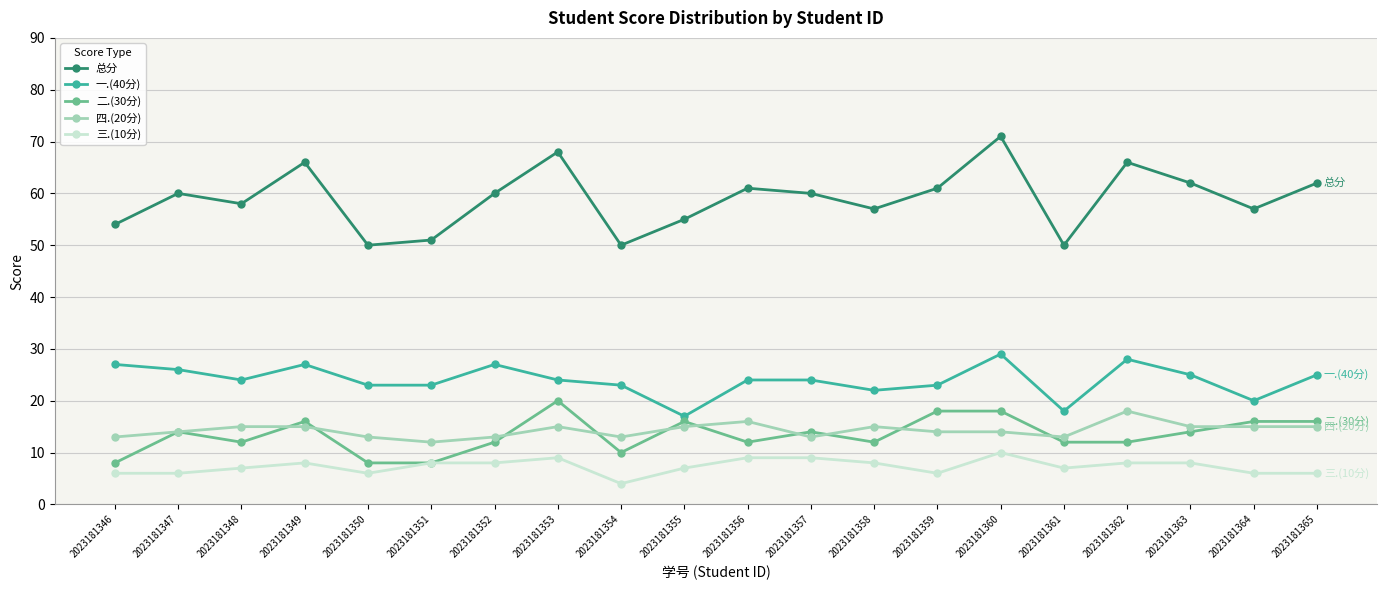

What is the difference between the highest and lowest values at 2023181346?

48